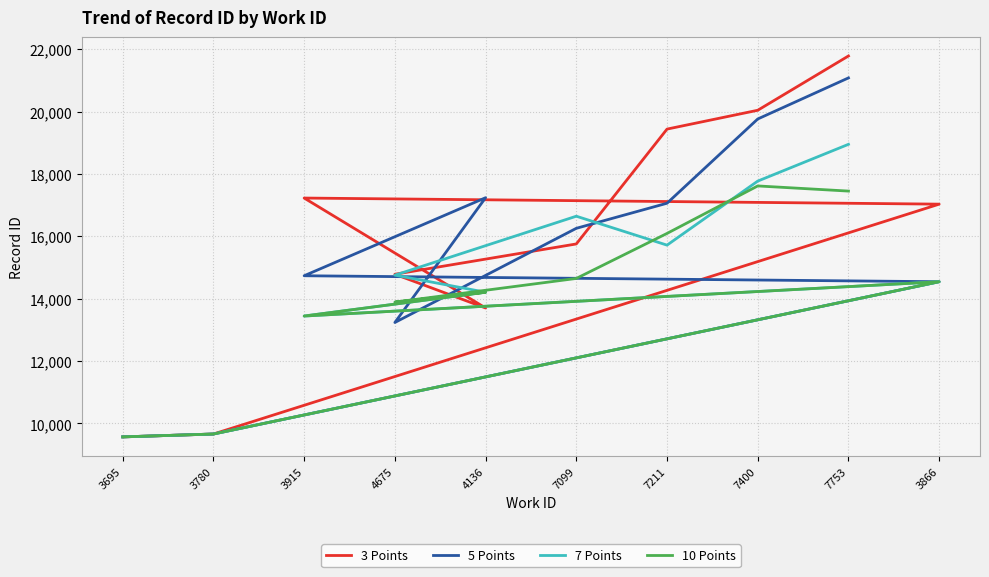

What is the sum of the 7 Points values at 7753 and 3695?

28517.8